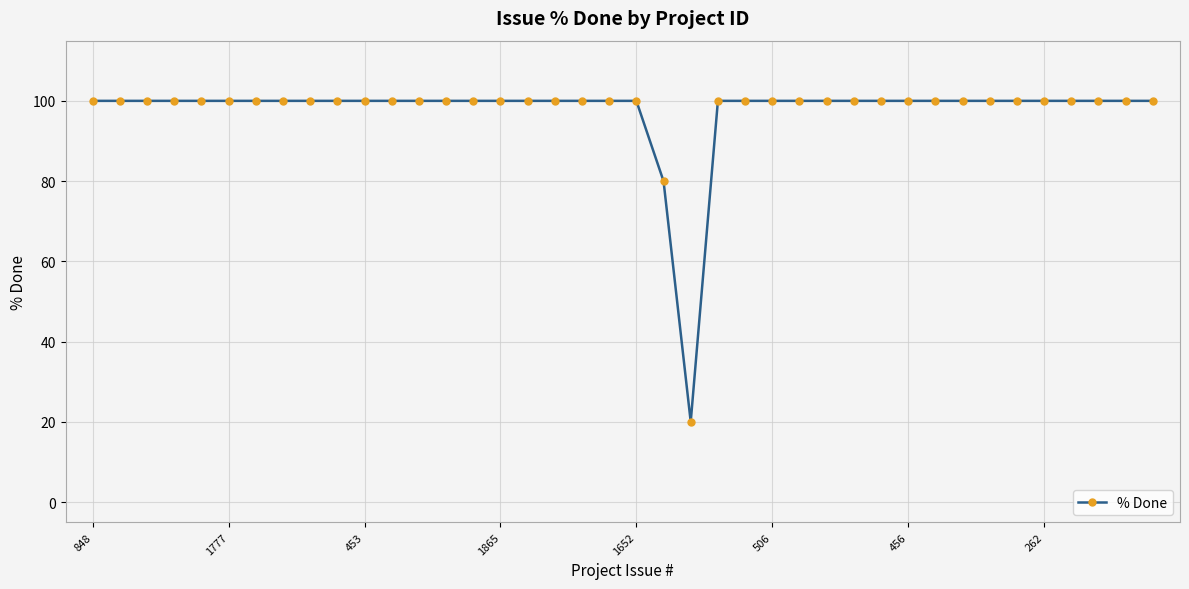

What is the minimum value shown in the chart?

20